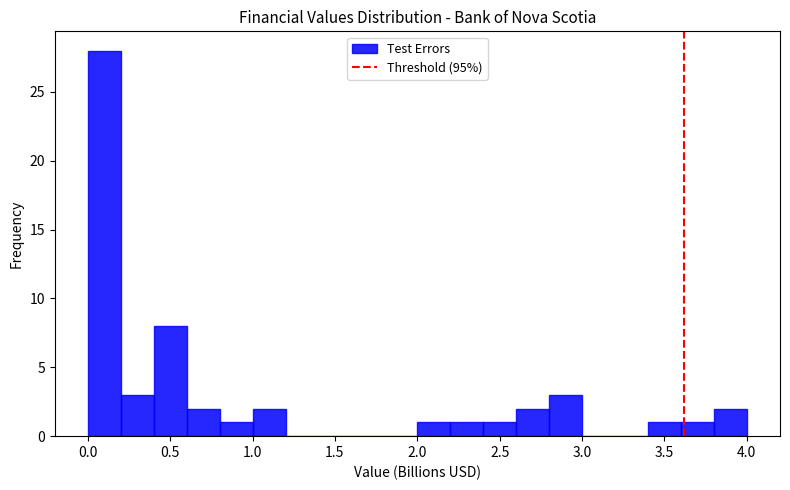

How tall is the bar that spans 3.8 to 4.0 on the x-axis? Neither the bar edges nor the heights are printed on the chart, so give them approximately, as read against the axes.

2